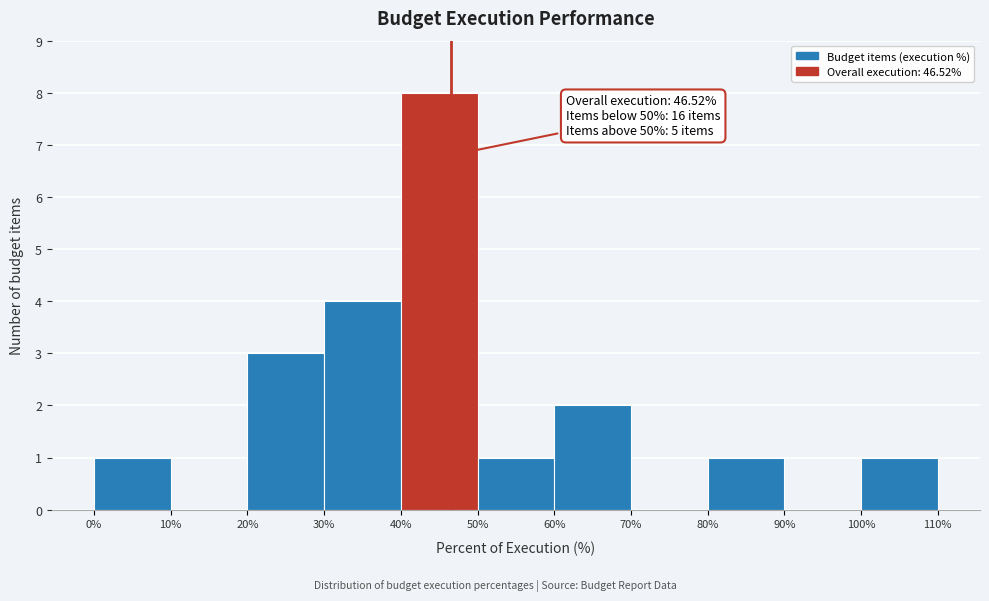

Which range on the x-axis has the tallest bar?

40% to 50%